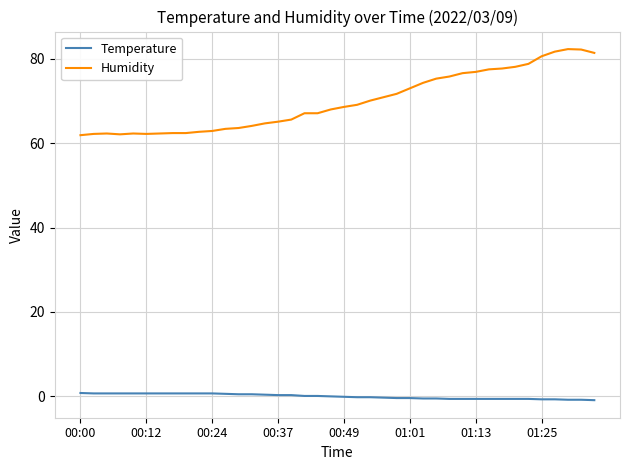

What is the difference between the second highest and minimum values in the Humidity series?

20.3